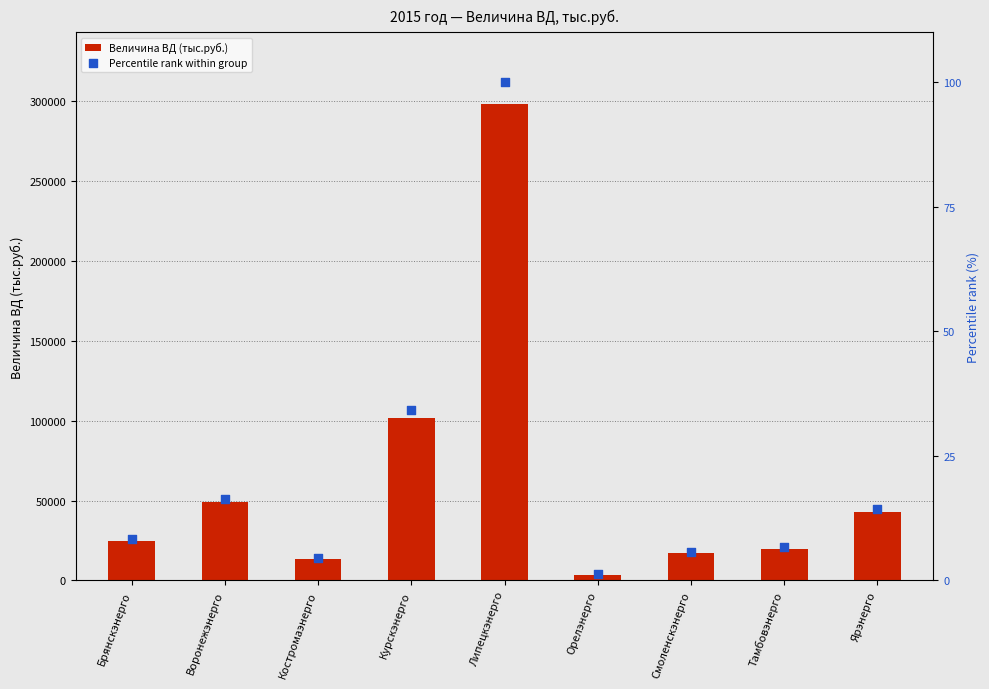

What is the total value across all series at Липецкэнерго?

298589.8